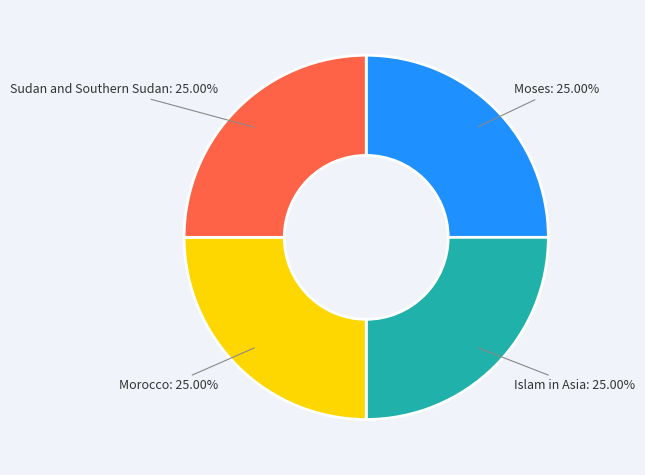

Is there any slice that represents more than half of the pie?

No